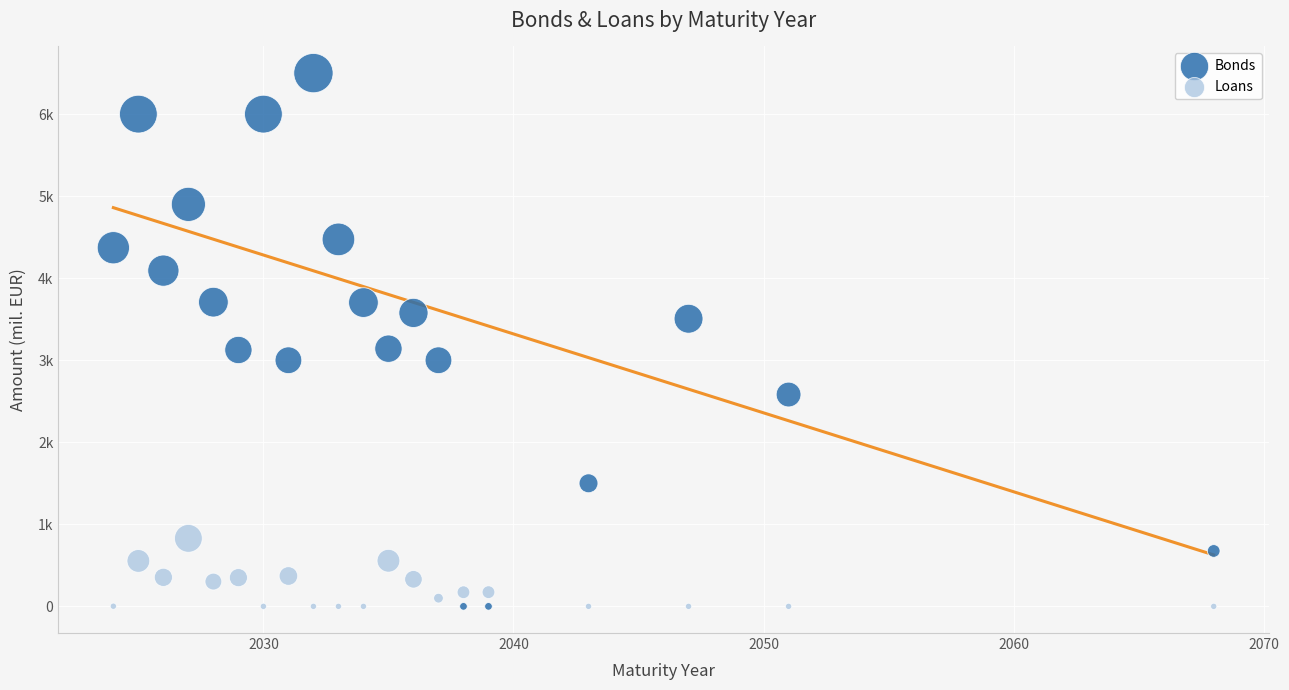

What are all the series names shown in the legend?

Bonds, Loans